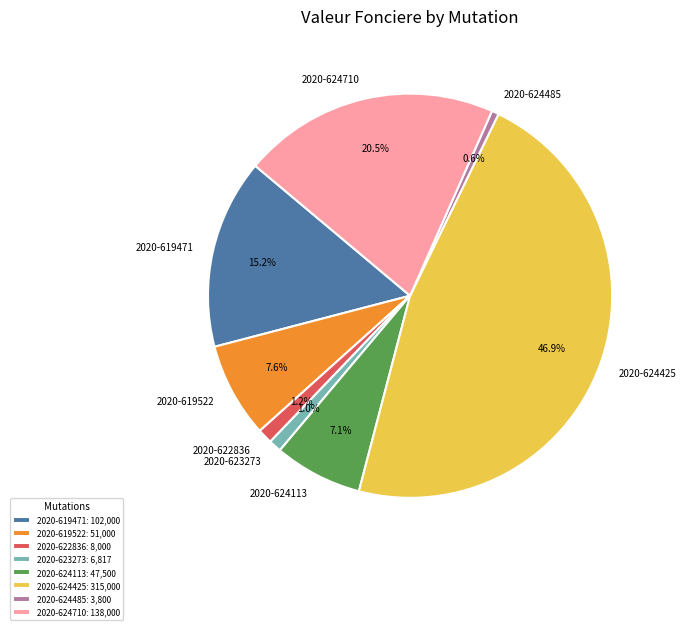

Does any single category account for the majority?

No